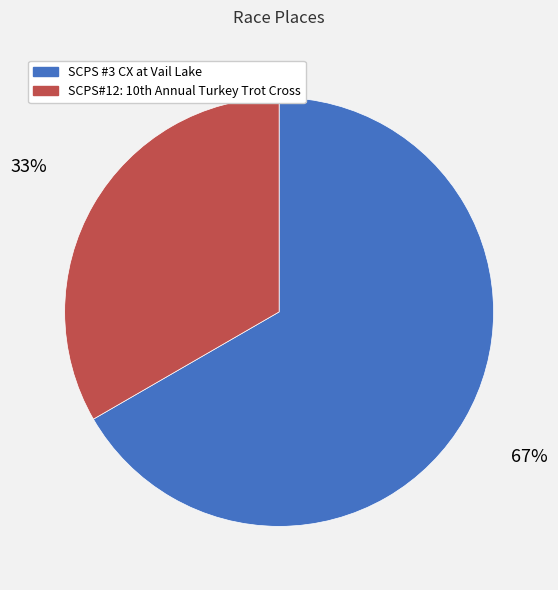

Which category accounts for the majority?

SCPS #3 CX at Vail Lake